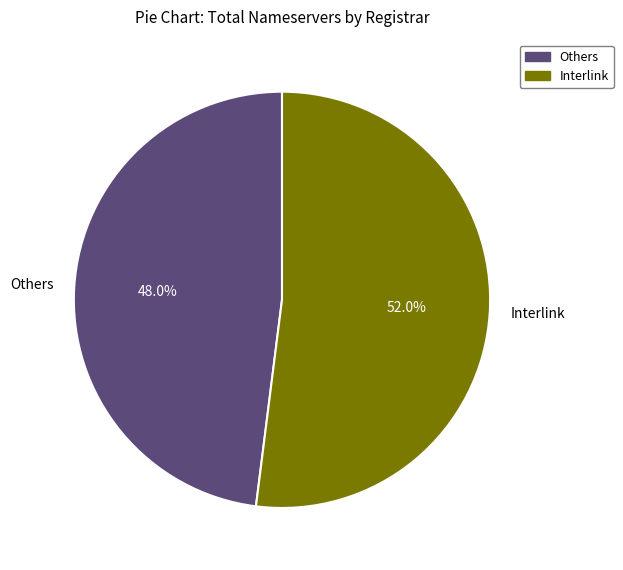

Approximately how many times larger is the value at Interlink compared to Others?

1.1